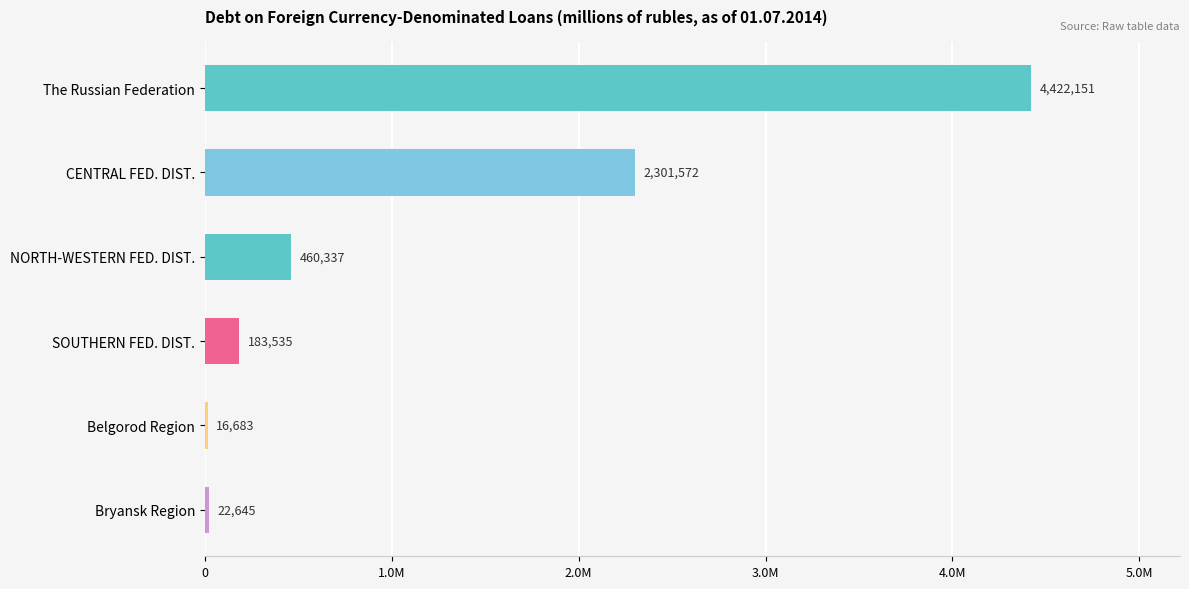

List the labels in order of value, smallest first.

Belgorod Region, Bryansk Region, SOUTHERN FED. DIST., NORTH-WESTERN FED. DIST., CENTRAL FED. DIST., The Russian Federation